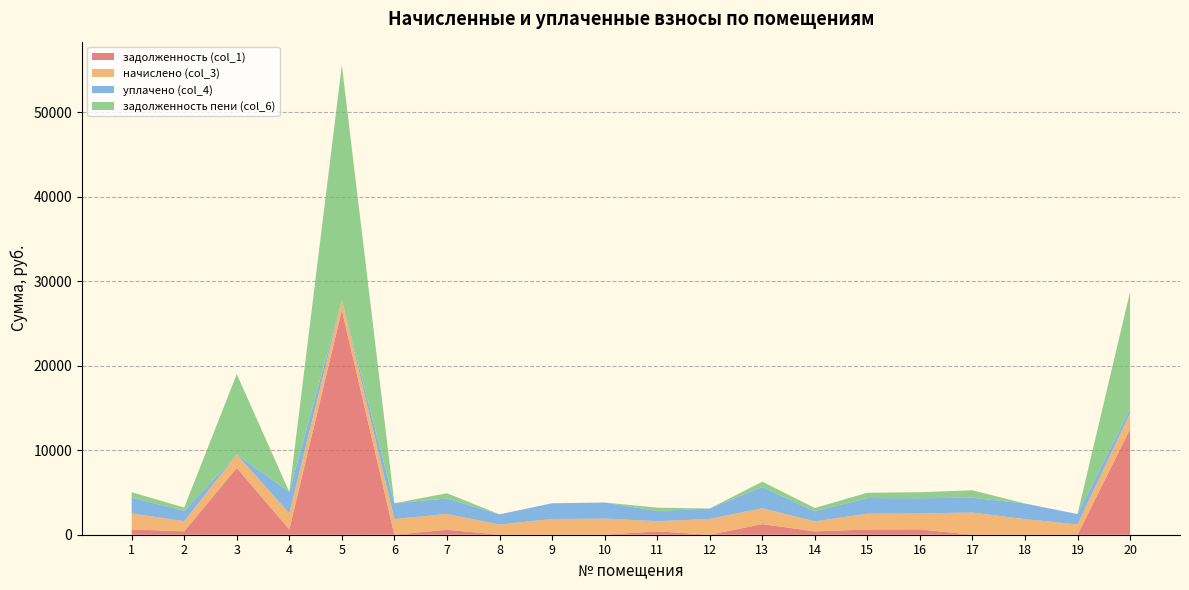

Reading left to right, extract all data points from this chart.

задолженность (col_1): 629.2	401.9	7912.5	634.2	26588.1	0.0	593.3	0.0	0.0	0.0	400.6	0.0	1256.0	395.7	620.6	629.2	0.0	0.0	0.0	12524.7
начислено (col_3): 1887.8	1205.6	1592.8	1902.5	1205.6	1862.0	1862.0	1205.6	1862.0	1906.2	1202.0	1862.0	1884.1	1187.2	1862.0	1887.8	2628.8	1847.2	1224.1	1850.9
уплачено (col_4): 1887.8	1205.6	0.0	2536.6	0.0	1862.0	1839.0	1205.7	1862.0	1906.2	1202.0	1242.1	2512.1	1187.2	1862.0	1798.1	1752.6	1847.2	1224.1	525.0
задолженность пени (col_6): 629.2	401.9	9505.3	0.0	27793.7	0.0	616.3	0.0	0.0	0.0	400.6	0.0	628.0	395.7	620.6	718.9	876.3	0.0	0.0	13850.6